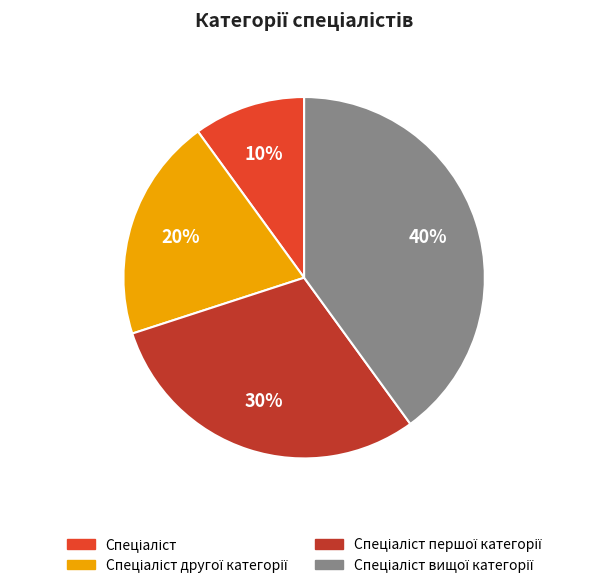

Count the number of slices in the pie.

4